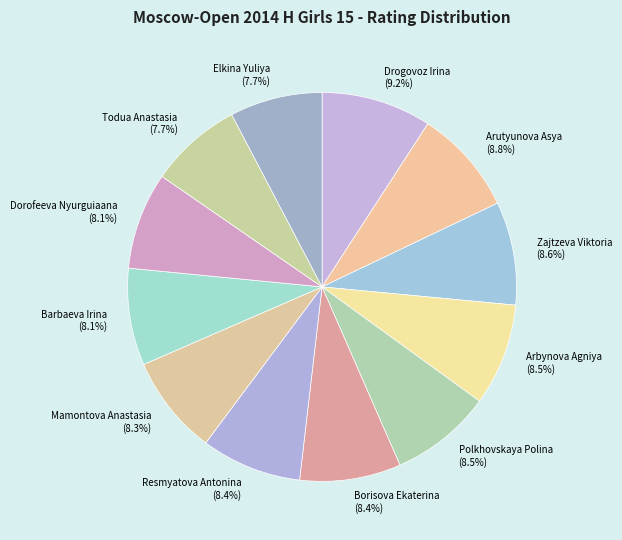

To the nearest percent, what portion does Drogovoz Irina represent?

9%